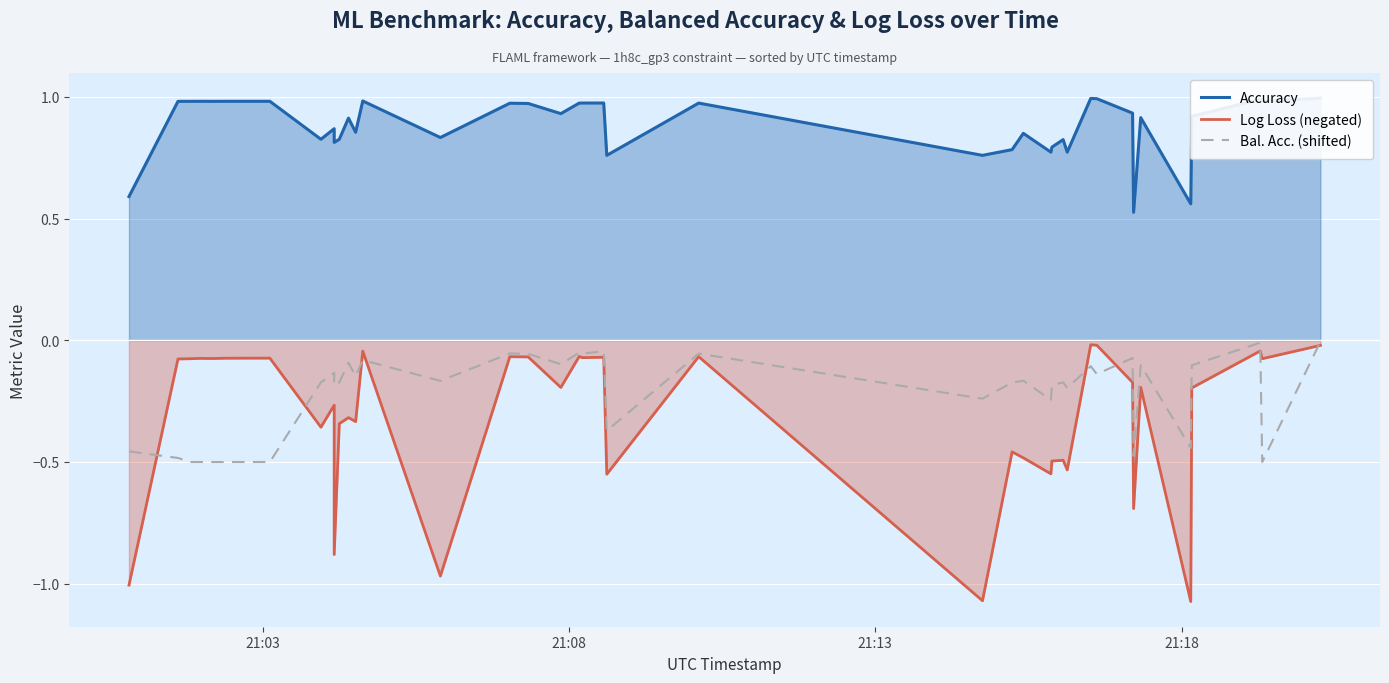

How many intersections are there between Bal. Acc. (shifted) and Log Loss (negated)?

8